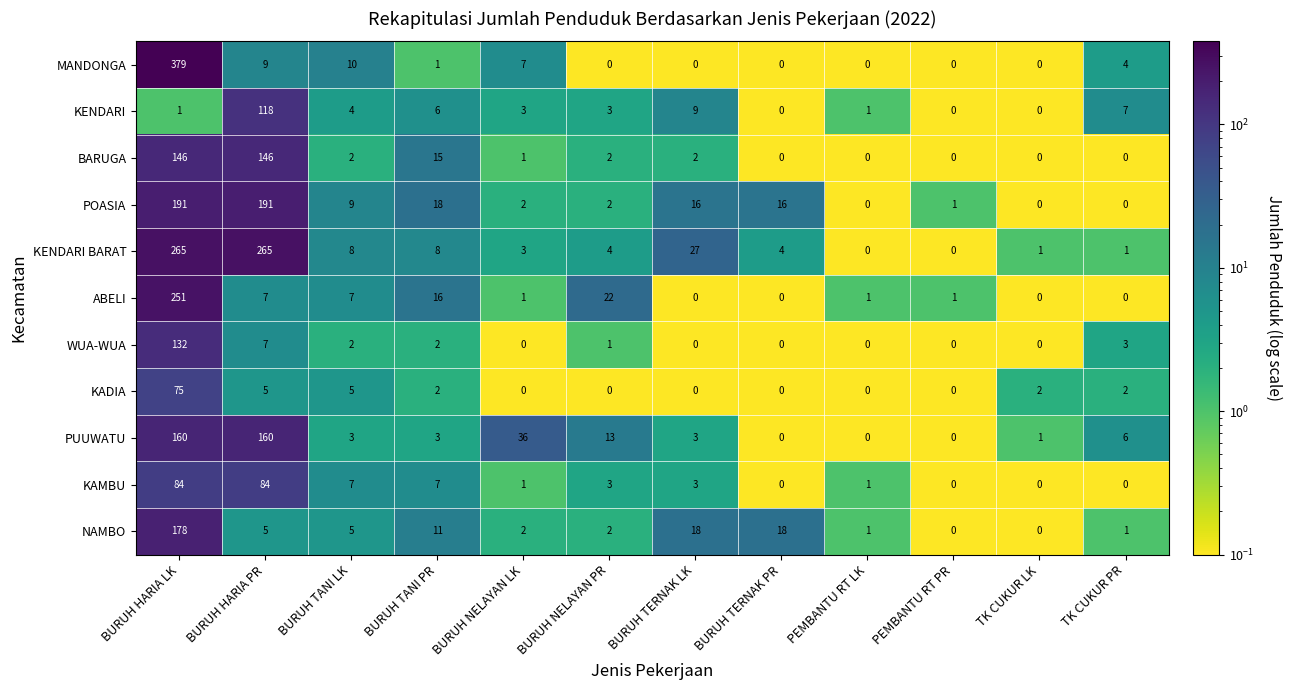

How many values in the KADIA series are below 2?

6